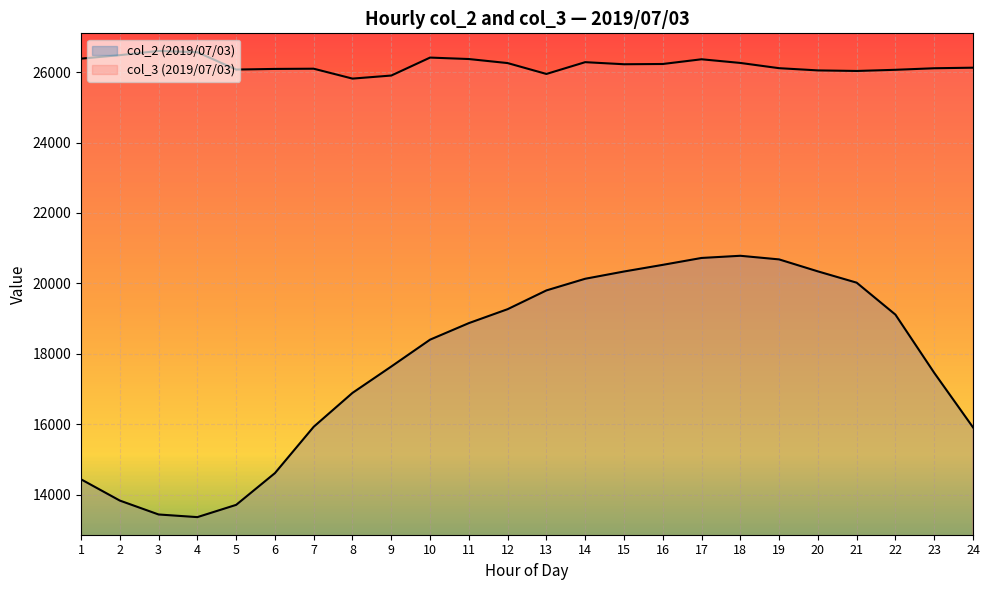

What is the average value of the col_2_day1 series?

17758